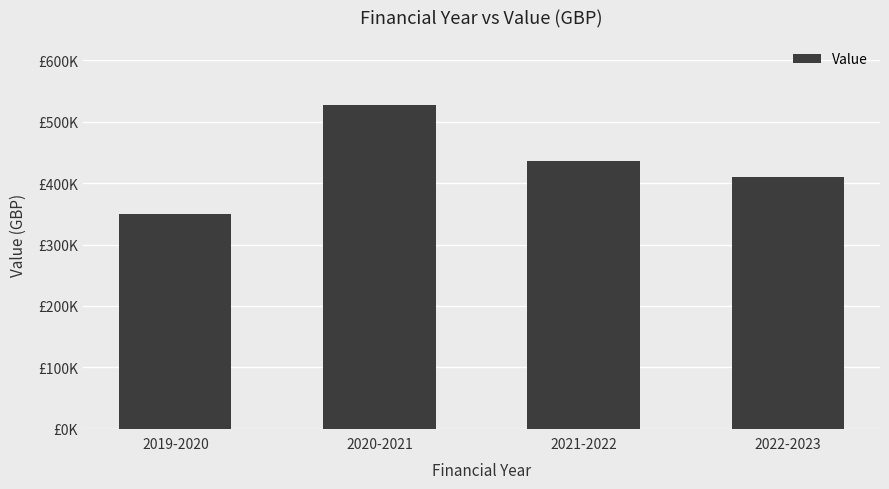

What is the value of the 2nd bar from the left?

528000.3